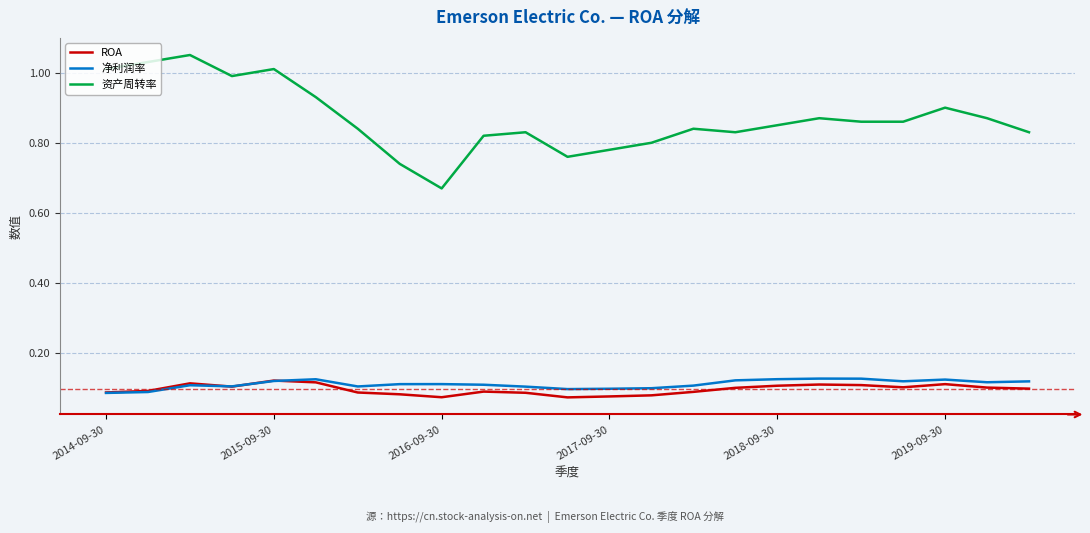

True or false: 净利润率 and 资产周转率 cross at least once.

False